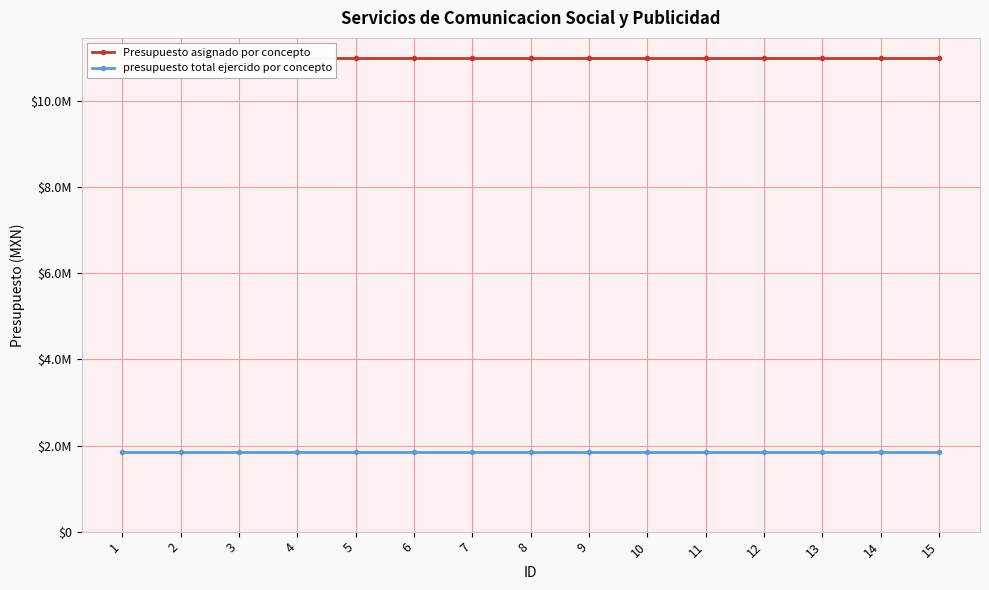

At 15, list the series in order from smallest to largest.

presupuesto total ejercido por concepto, Presupuesto asignado por concepto